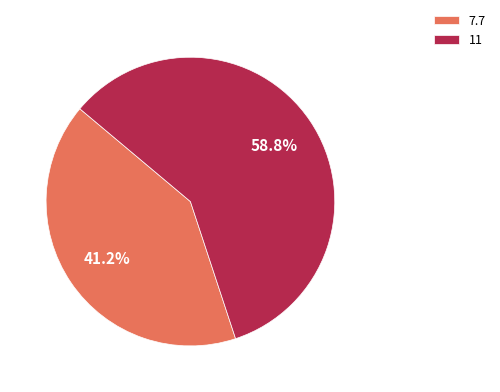

What percentage do 7.7 and 11 together represent?

100.0%